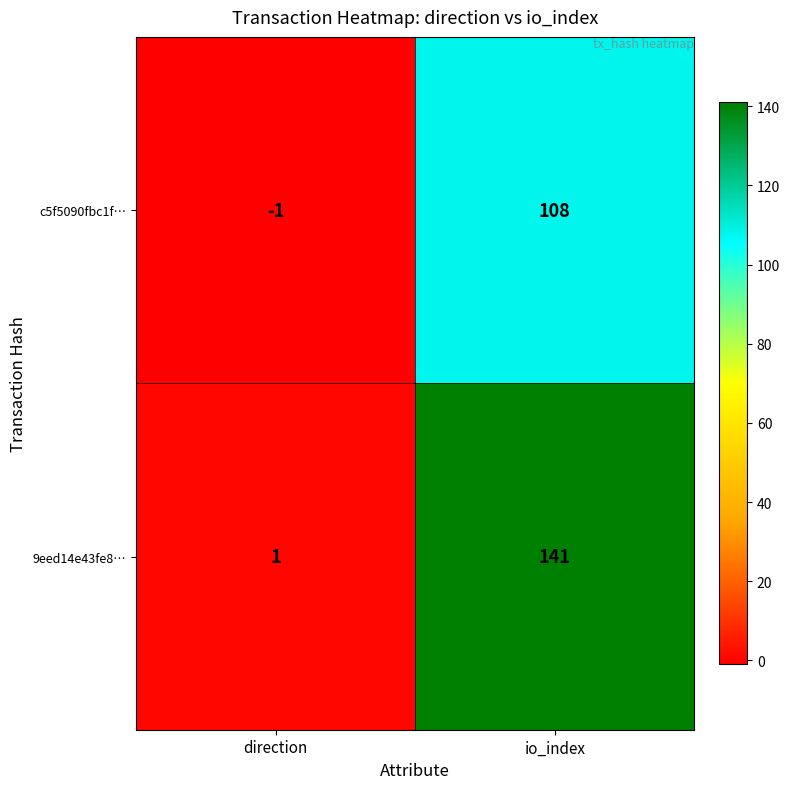

Where is c5f5090fbc1f… nearest to the value 53?

direction